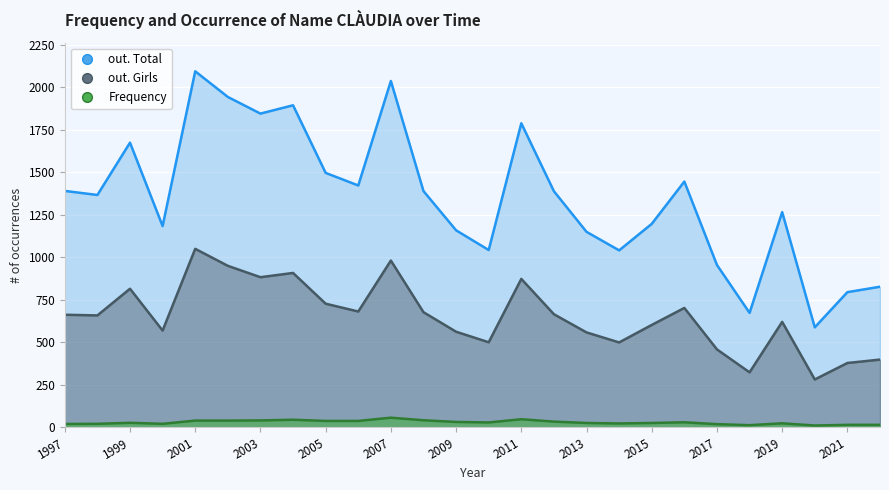

True or false: out. Total and Frequency intersect in this chart.

False